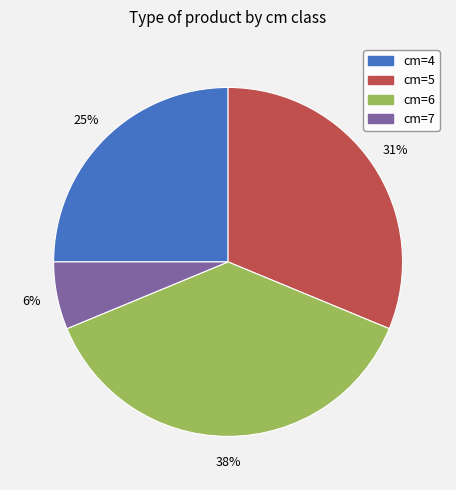

True or false: cm=6 accounts for 38% of the total.

True